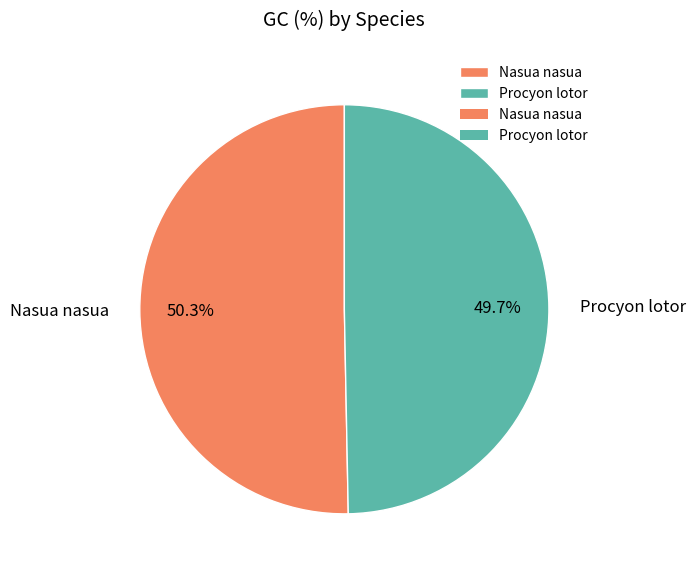

To the nearest percent, what is the average slice percentage?

50%